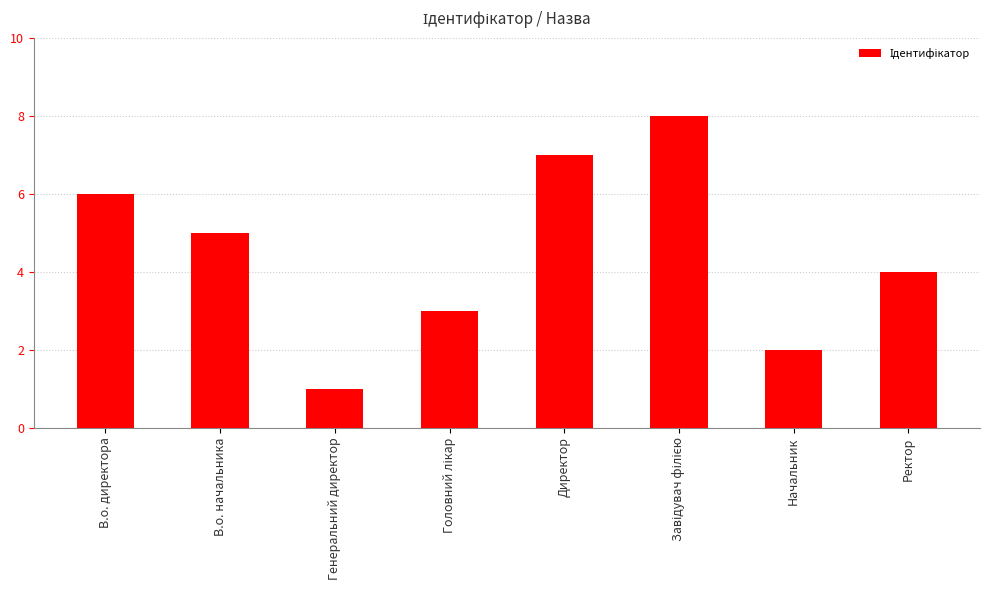

What is the change in value from В.о. начальника to Начальник?

-3